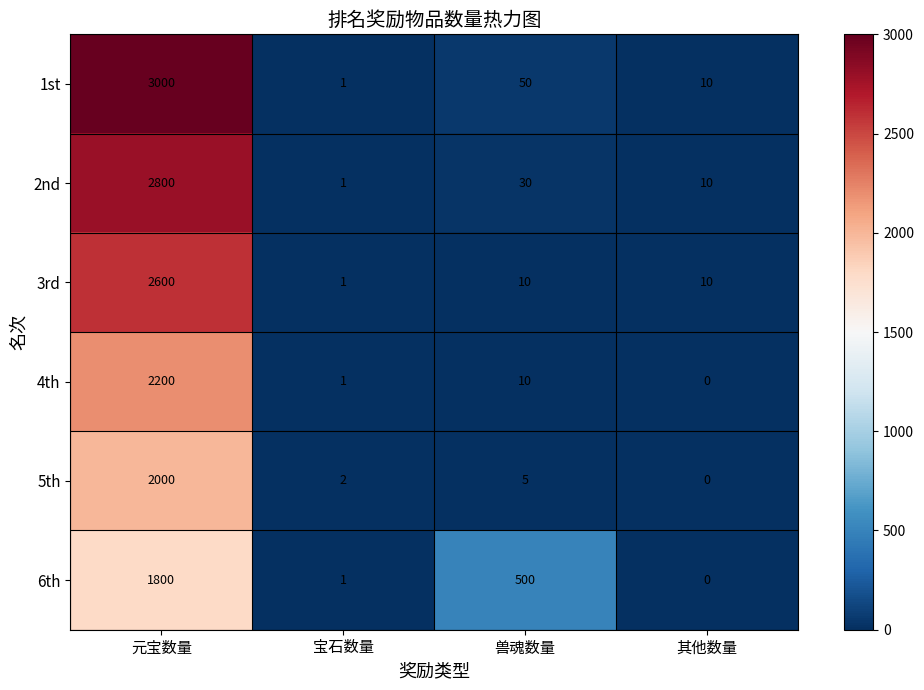

How many positive values does the 6th series have?

3